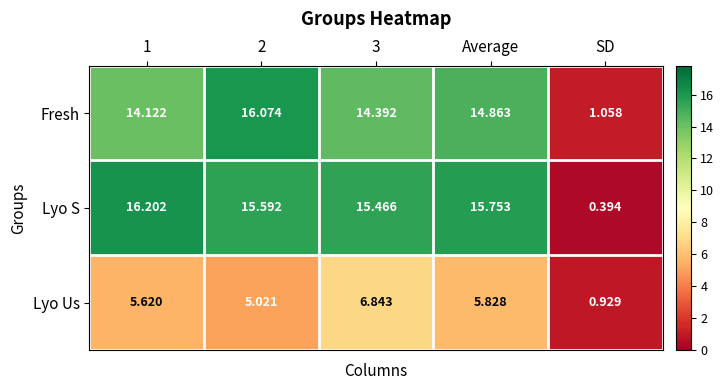

How many data points does each series have?

5